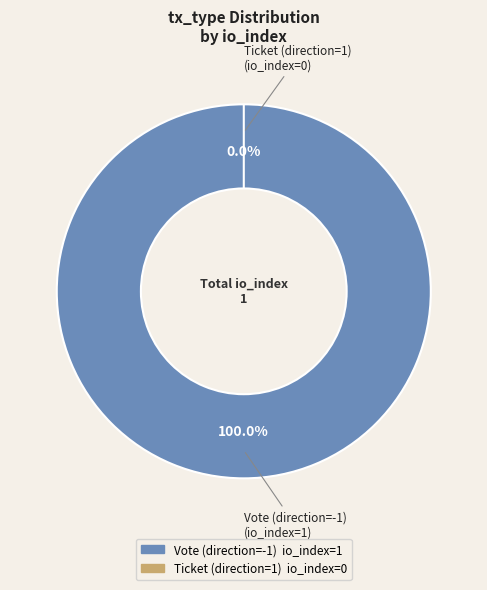

To the nearest percent, what is the difference between the Vote (direction=-1) and Ticket (direction=1) slice percentages?

100%